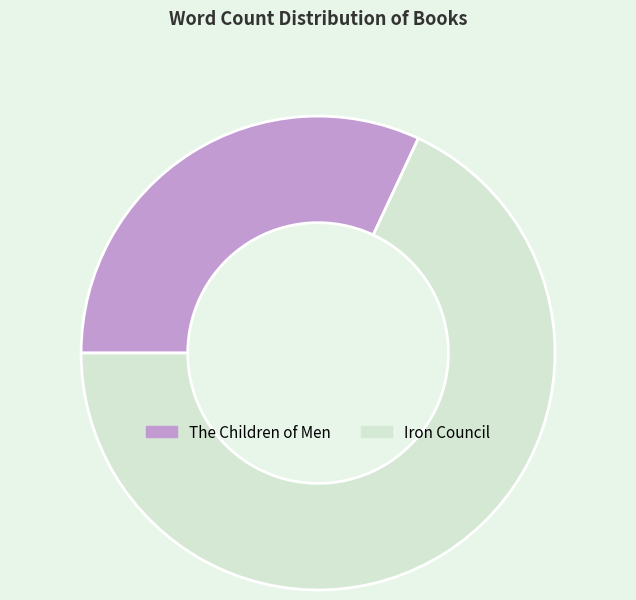

Count the number of slices in the pie.

2